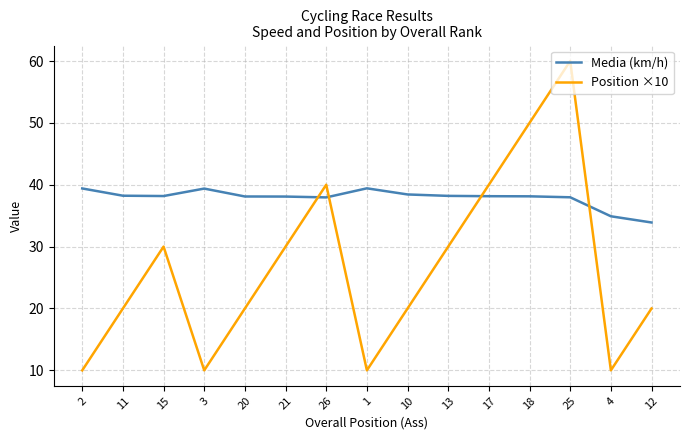

What is the total value across all series at 15?

68.2